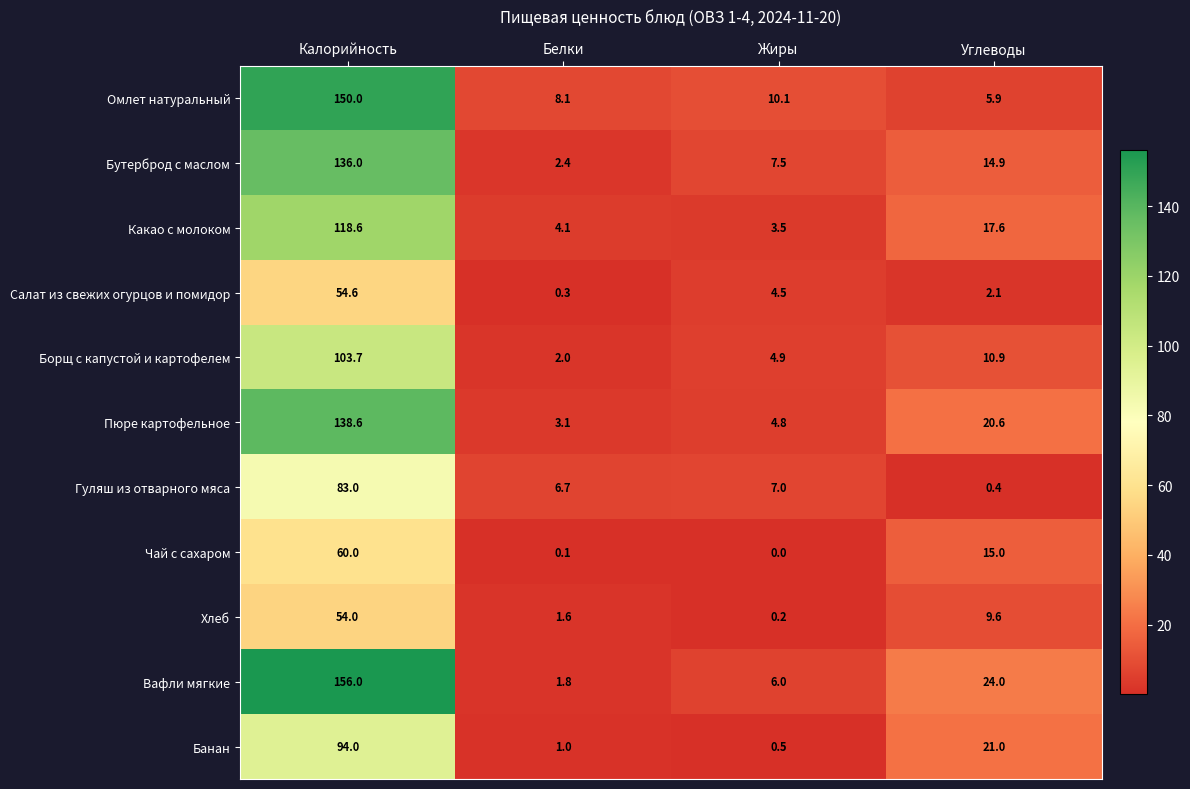

What is the average value of the Бутерброд с маслом series?

40.2